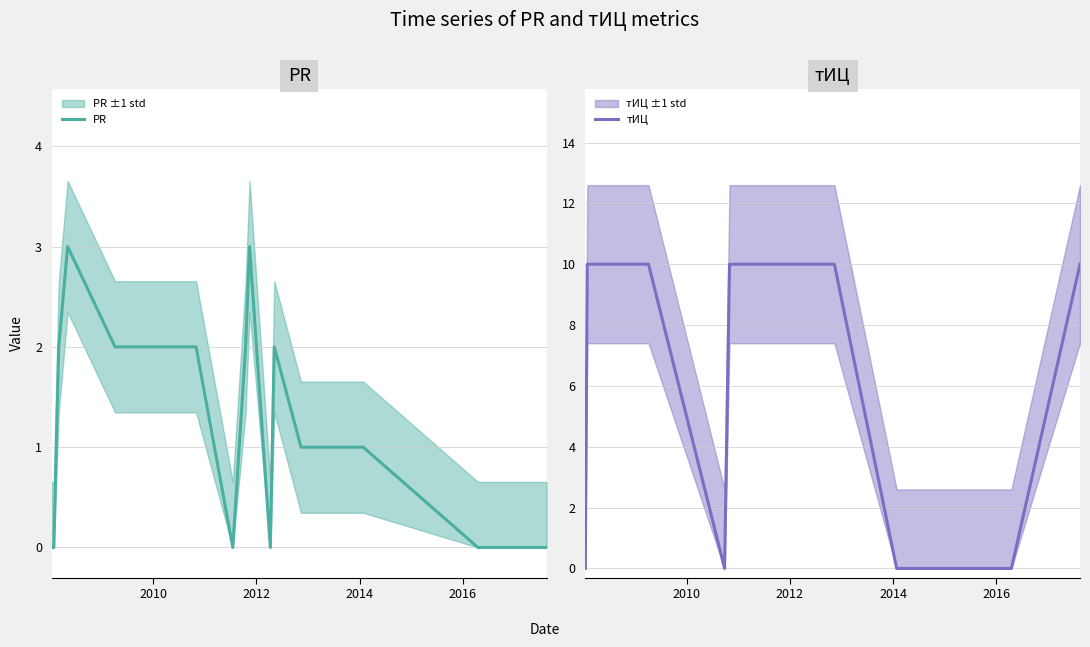

How many data points in PR are less than 2?

8